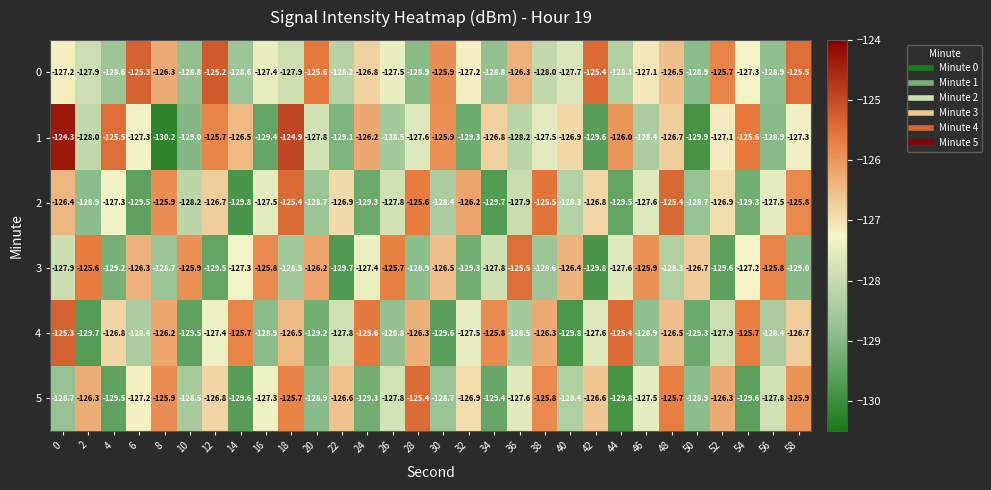

At which category is the sum across all series the highest?

18